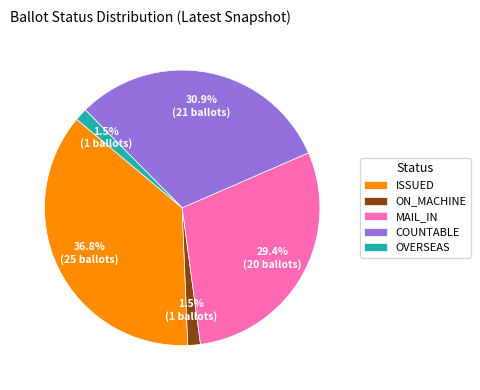

Between MAIL_IN and OVERSEAS, which is larger?

MAIL_IN